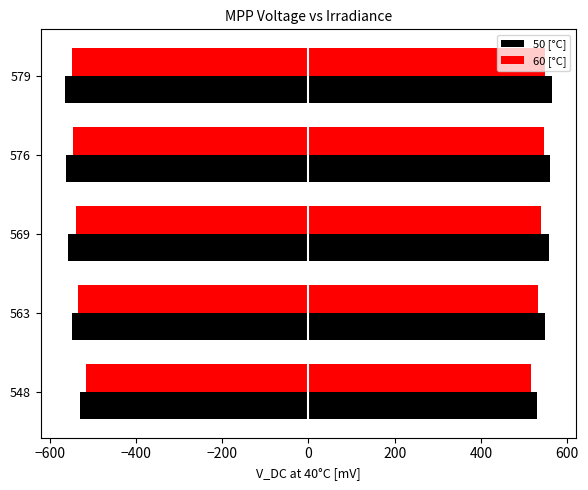

Reading left to right, transcribe all the data shown in this chart.

50 [°C]: 530	548	558	561	564
60 [°C]: 515	533	539	546	549